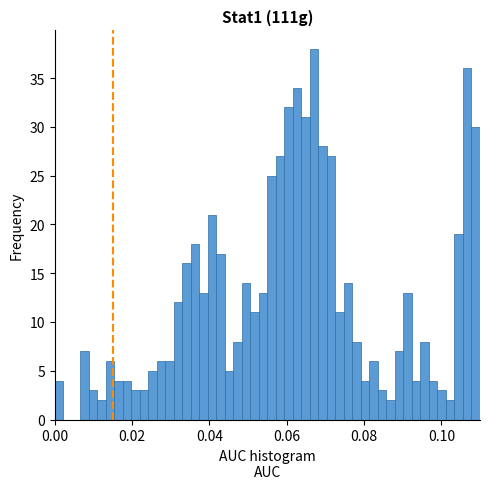

Read against the x-axis, roughly where is the centre of the tallest bar?

0.068